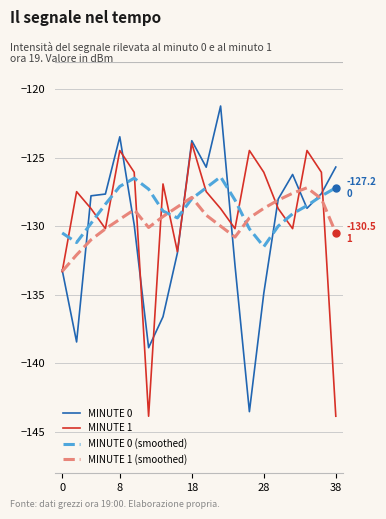

What is the minimum value for MINUTE 0 (smoothed)?

-131.5